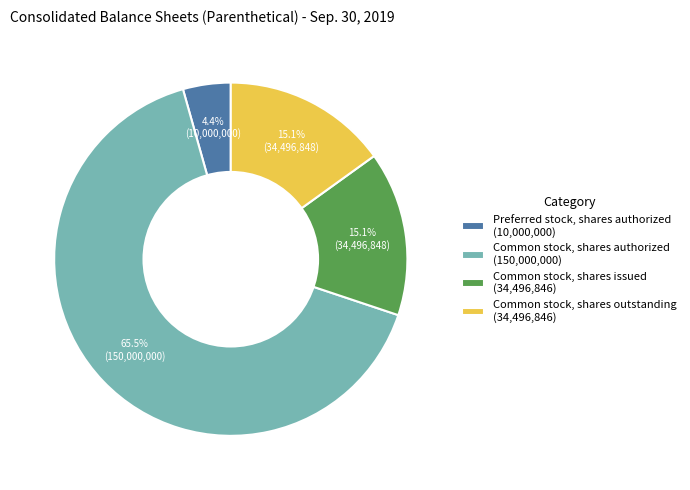

What is the smallest slice in the pie chart?

Preferred stock, shares authorized (10,000,000)